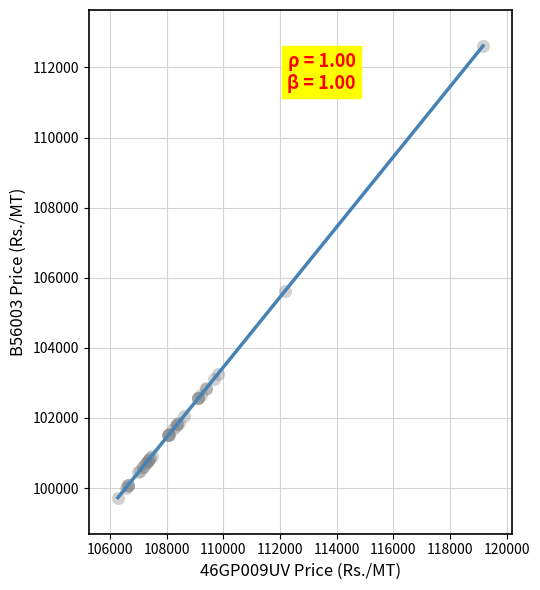

What Y value in the scatter plot is closest to 106169?

105609